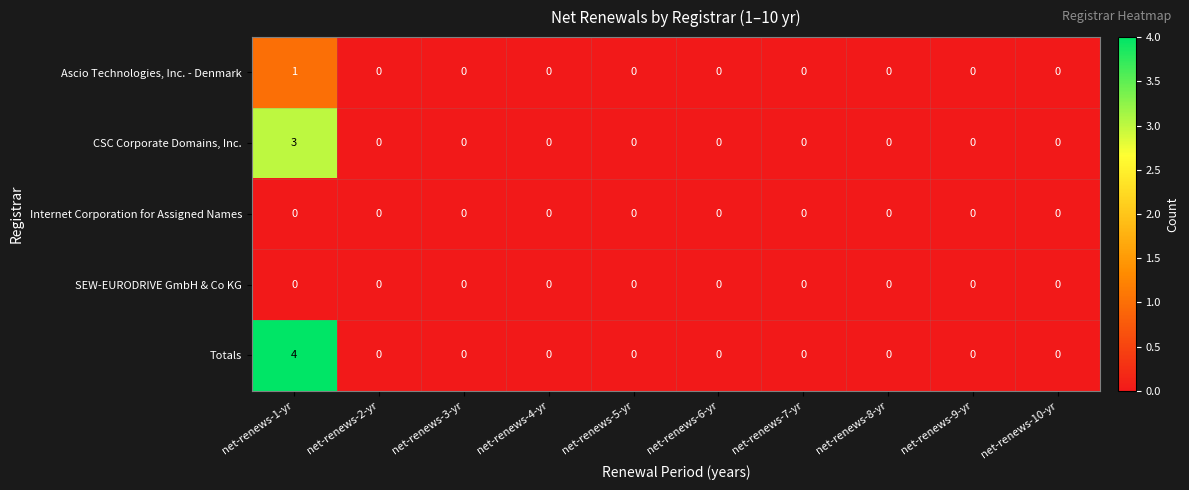

Which series has the largest range (max minus min)?

Totals